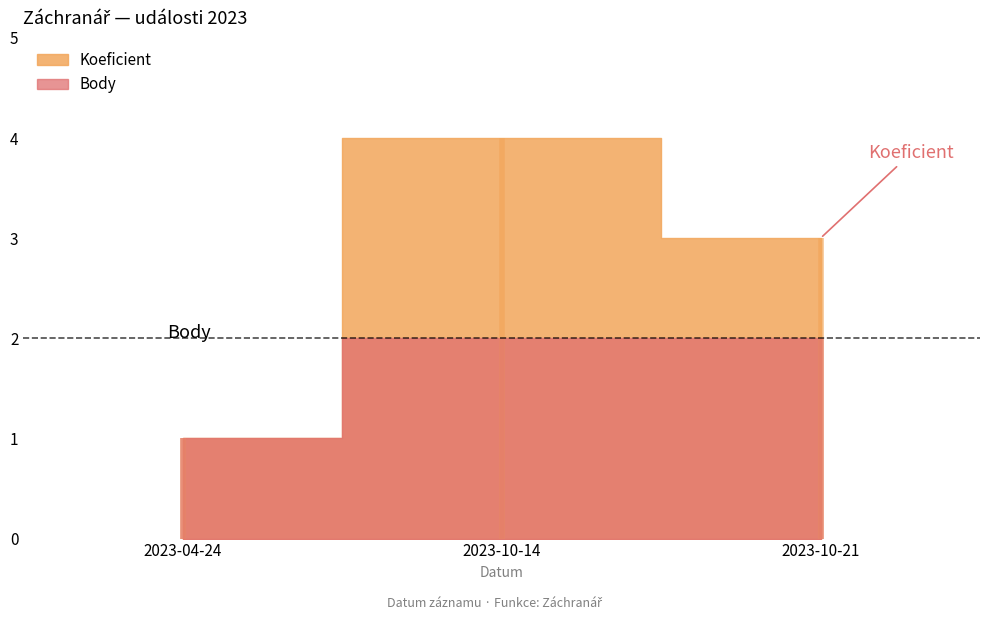

What is the average value of the Body series?

2